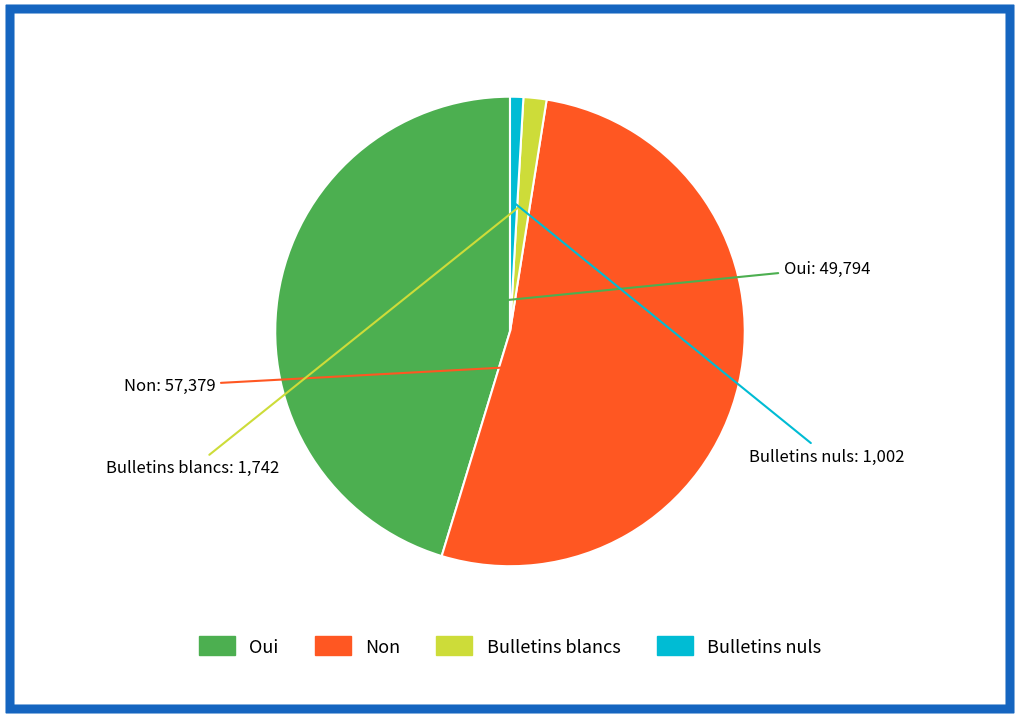

Rank the categories by value from highest to lowest.

Non, Oui, Bulletins blancs, Bulletins nuls